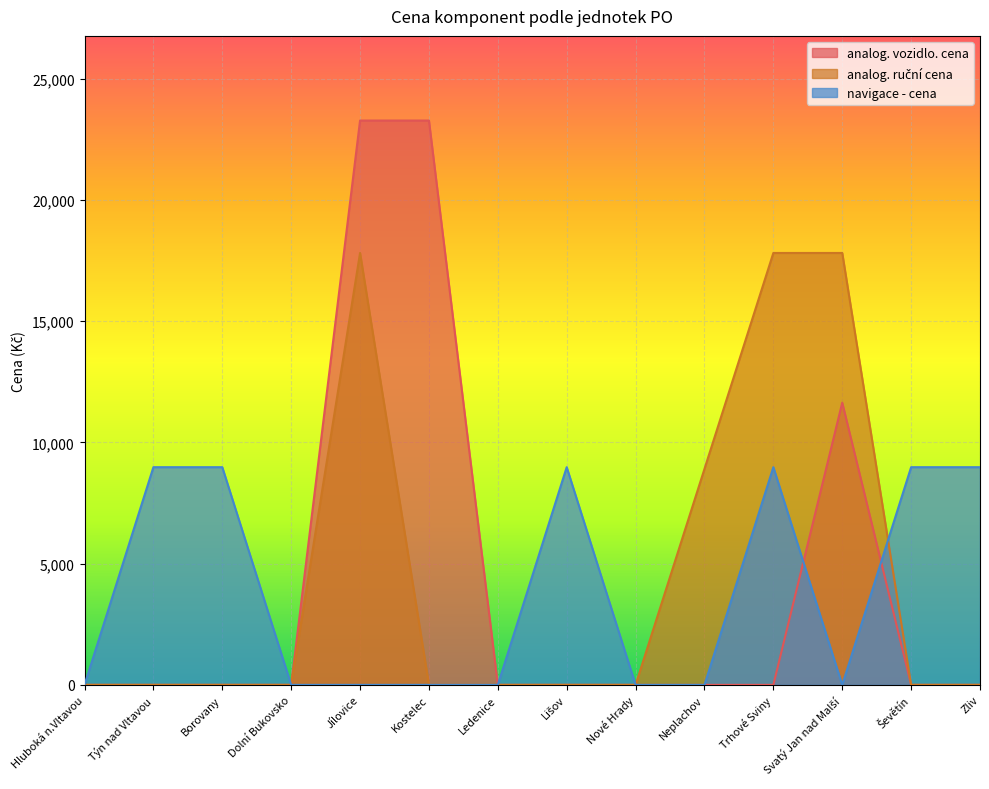

What is the label of the 6th point from the right?

Nové Hrady